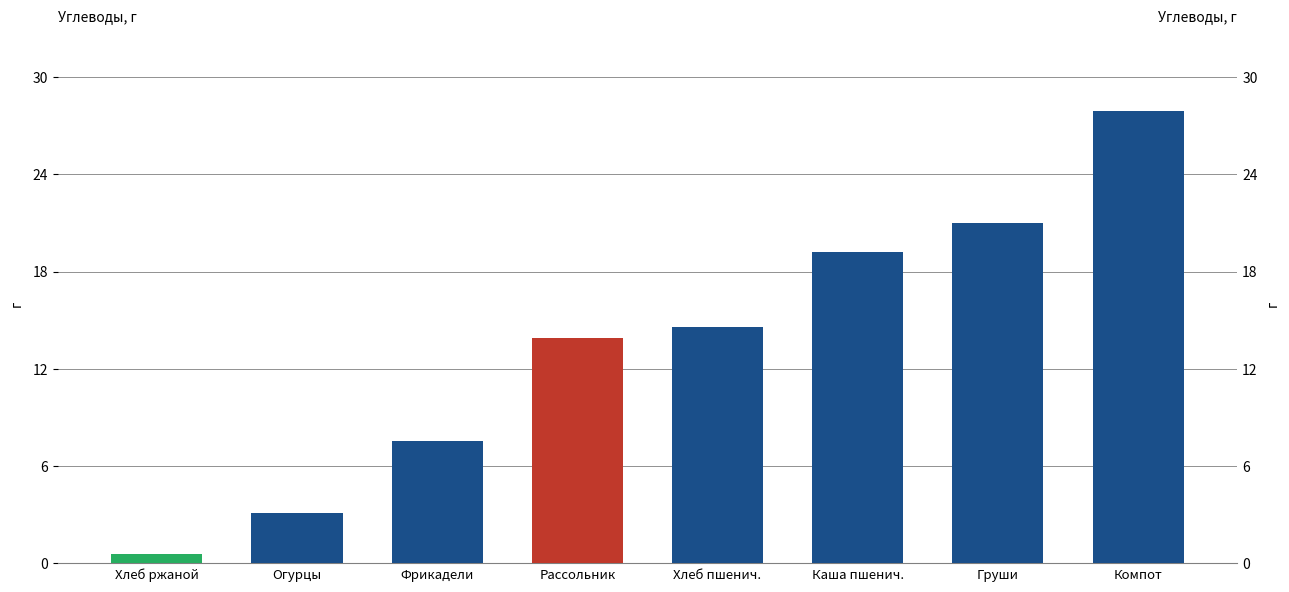

What is the sum of the values at Компот and Каша пшенич.?

47.0